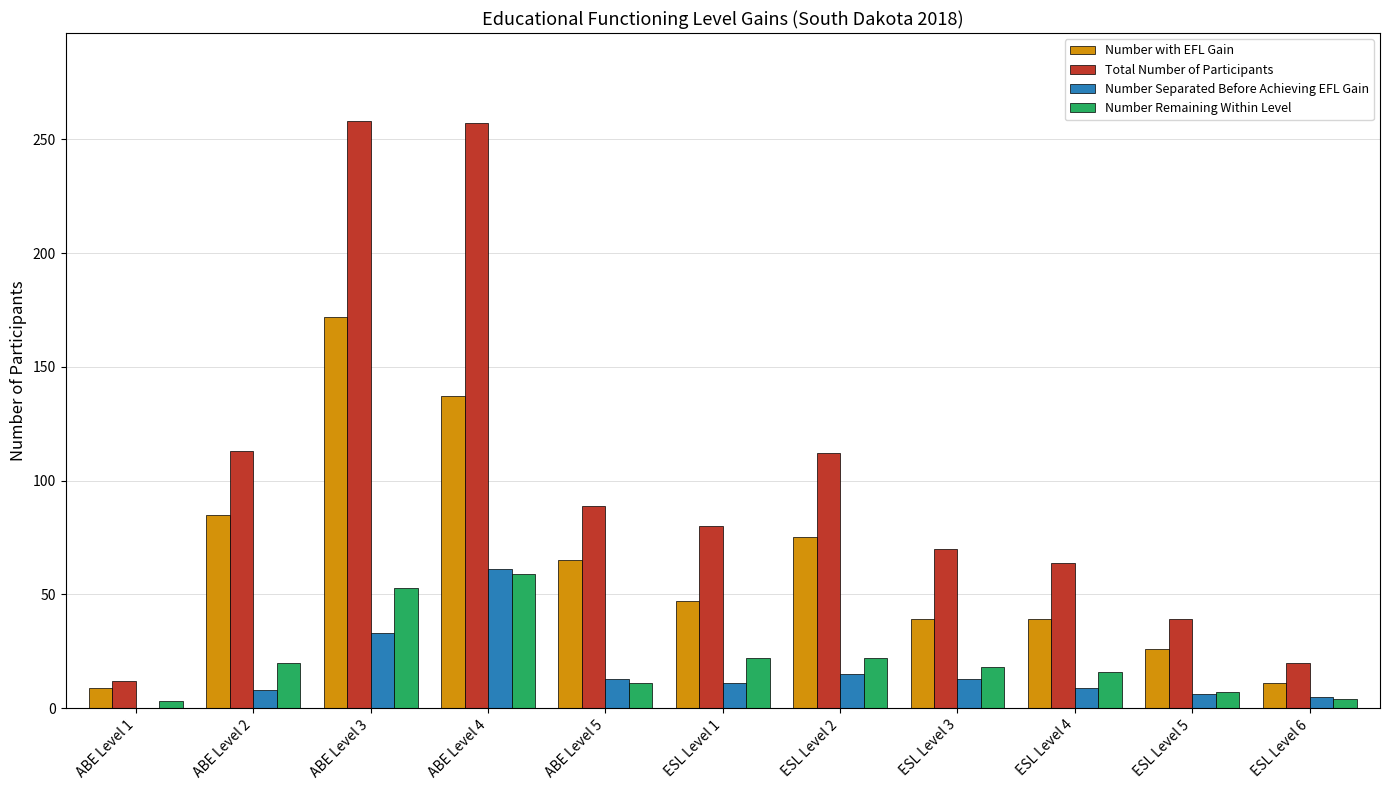

What are all the series names shown in the legend?

Number with EFL Gain, Total Number of Participants, Number Separated Before Achieving EFL Gain, Number Remaining Within Level